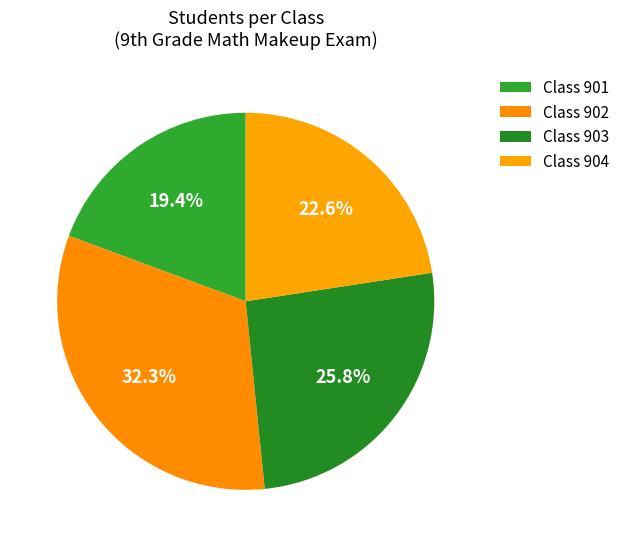

How many segments does this pie chart have?

4